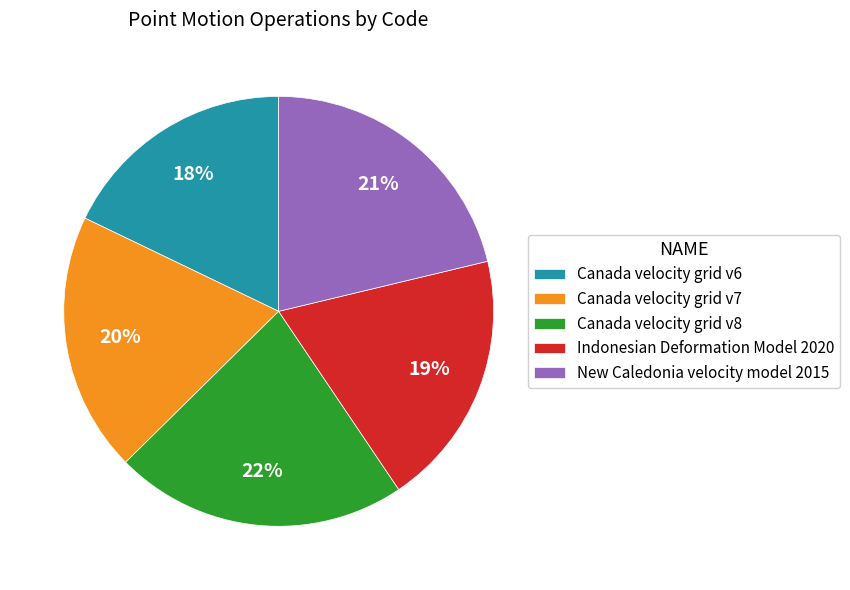

Which slice is the smallest?

Canada velocity grid v6